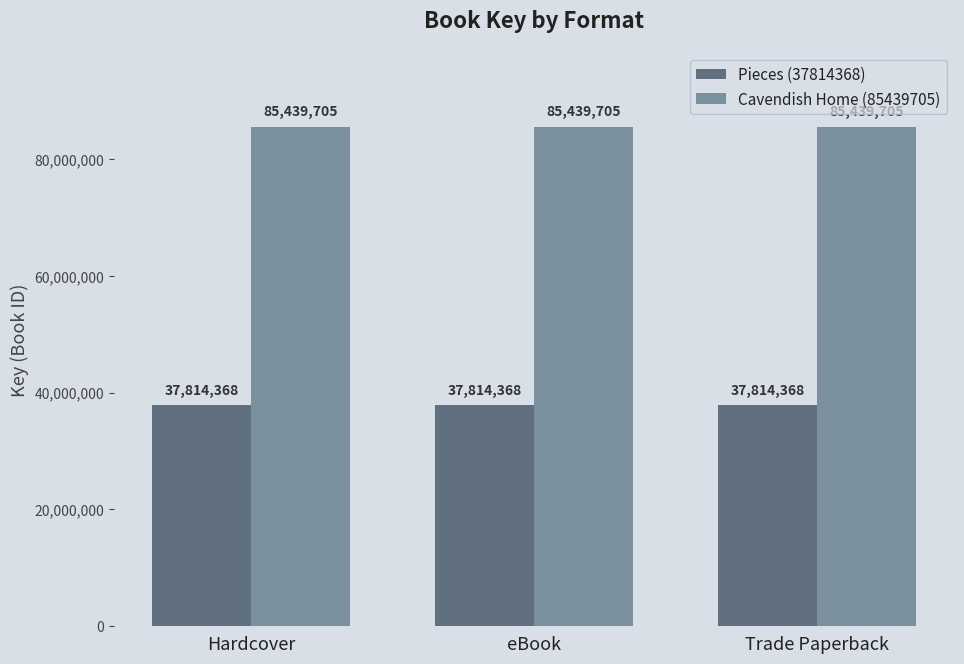

List the series in order of their peak value, lowest first.

Pieces (37814368), Cavendish Home (85439705)